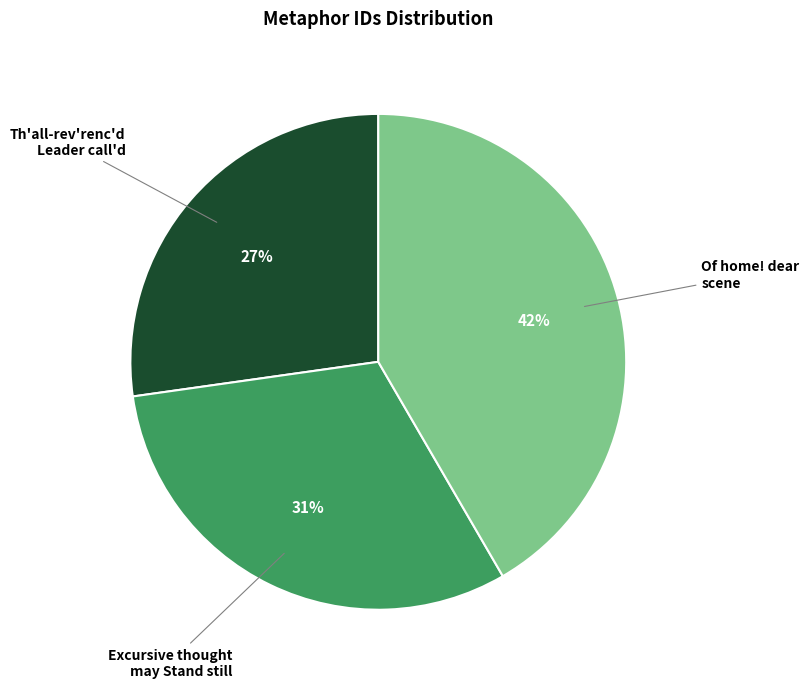

To the nearest percent, what is the average slice percentage?

33%